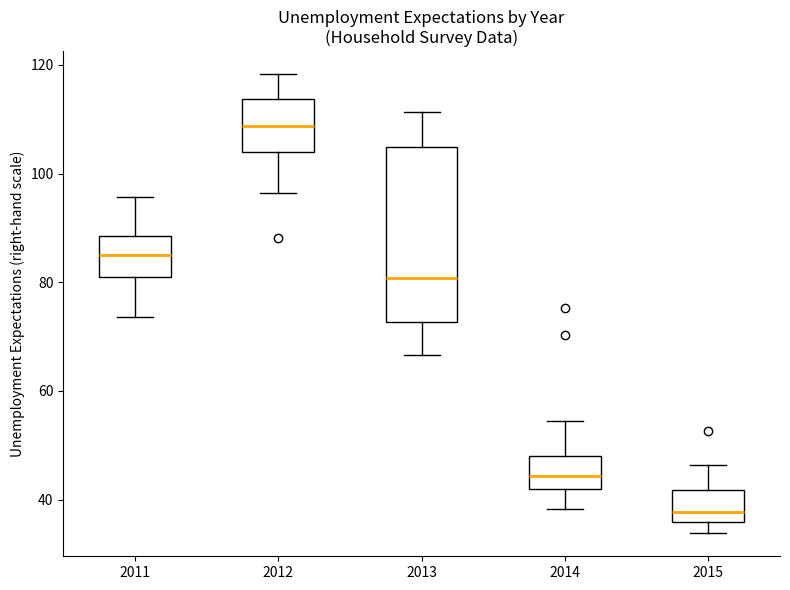

Reading left to right, transcribe this box plot: for each box, give where its median line is, the range the box spans, and where its two whiskers end, as read against the y-axis. The values are not printed on the chart, so give them approximately, as read against the axis.

2011: median 86, box 82 to 88, whiskers 74 to 96
2012: median 108, box 104 to 114, whiskers 96 to 118
2013: median 80, box 72 to 104, whiskers 66 to 112
2014: median 44, box 42 to 48, whiskers 38 to 54
2015: median 38, box 36 to 42, whiskers 34 to 46